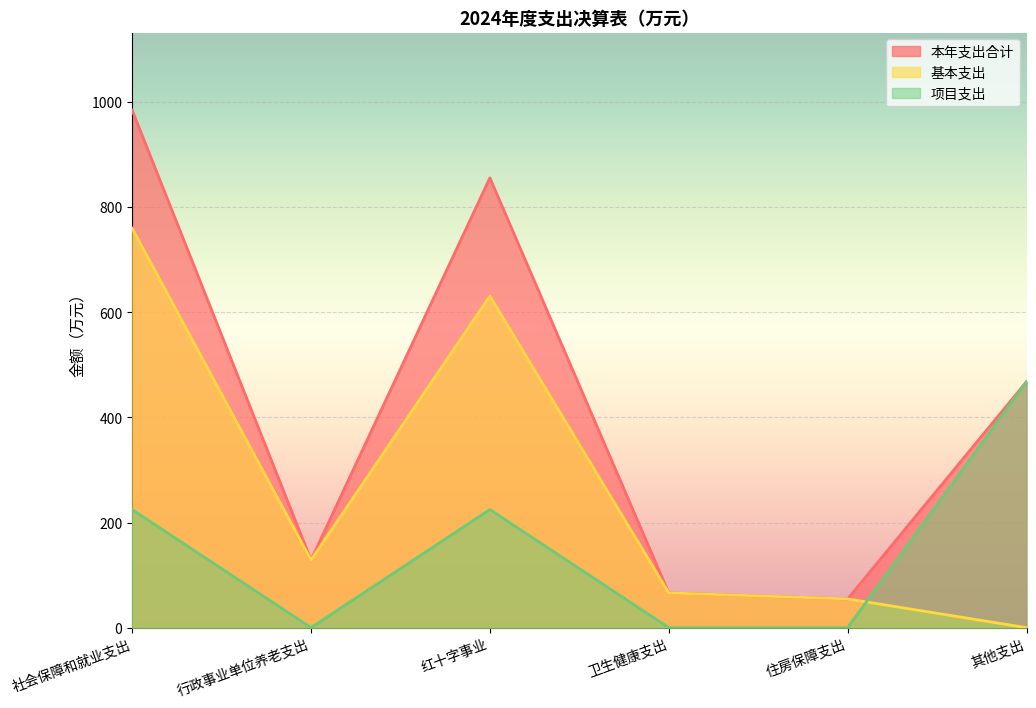

Reading left to right, list all the values displayed in this chart.

基本支出: 社会保障和就业支出=759.7	行政事业单位养老支出=128.8	红十字事业=631.0	卫生健康支出=66.1	住房保障支出=54.7	其他支出=0.0
项目支出: 社会保障和就业支出=224.7	行政事业单位养老支出=0.0	红十字事业=224.7	卫生健康支出=0.0	住房保障支出=0.0	其他支出=468.0
本年支出合计: 社会保障和就业支出=984.4	行政事业单位养老支出=128.8	红十字事业=855.6	卫生健康支出=66.1	住房保障支出=54.7	其他支出=468.0